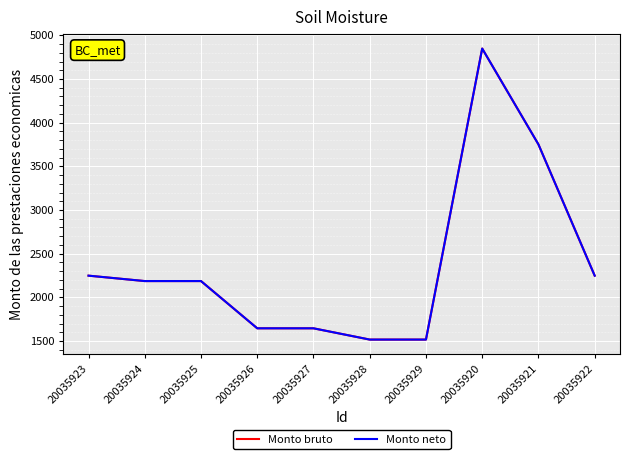

What position from the left is 20035922?

10